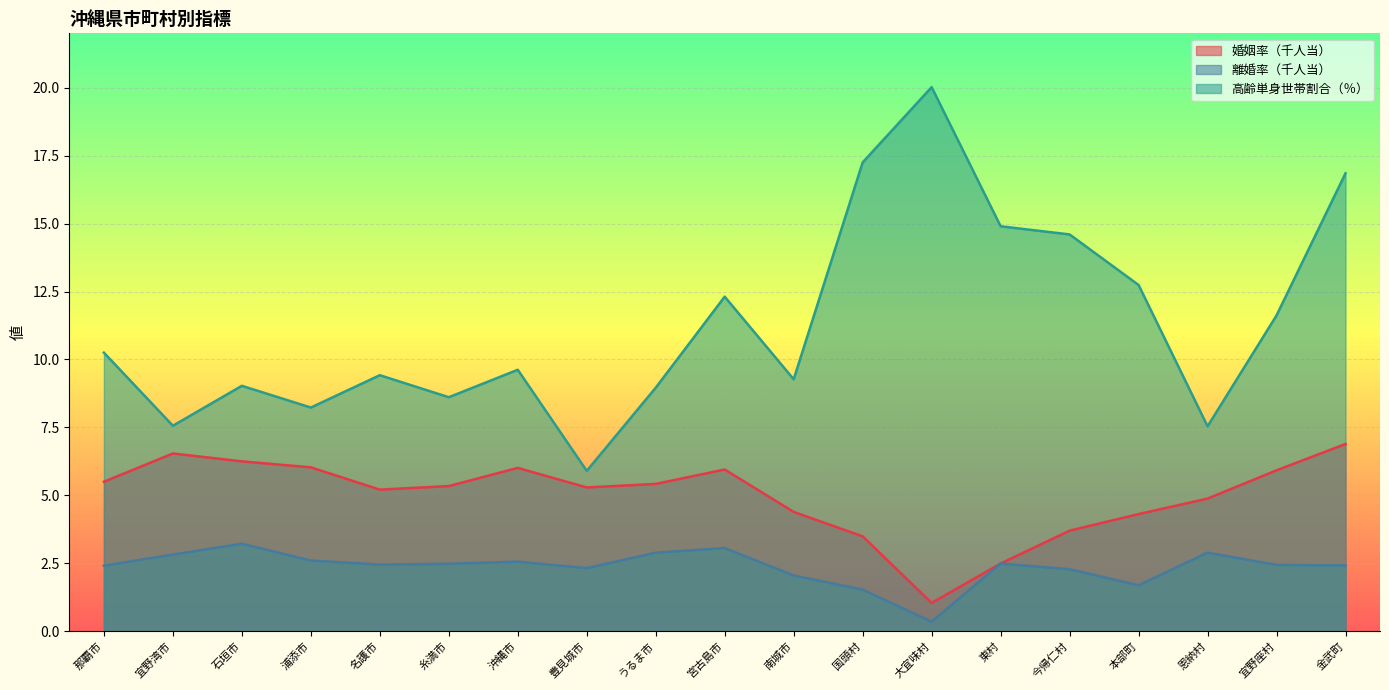

What is the label of the 6th point from the right?

東村